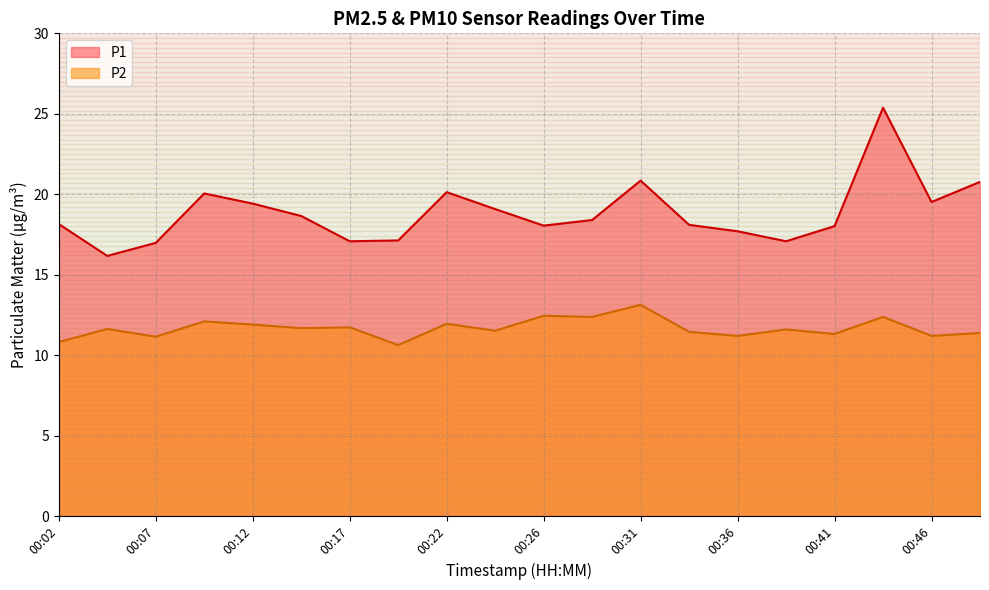

Which category has the lowest value across all series?

00:19